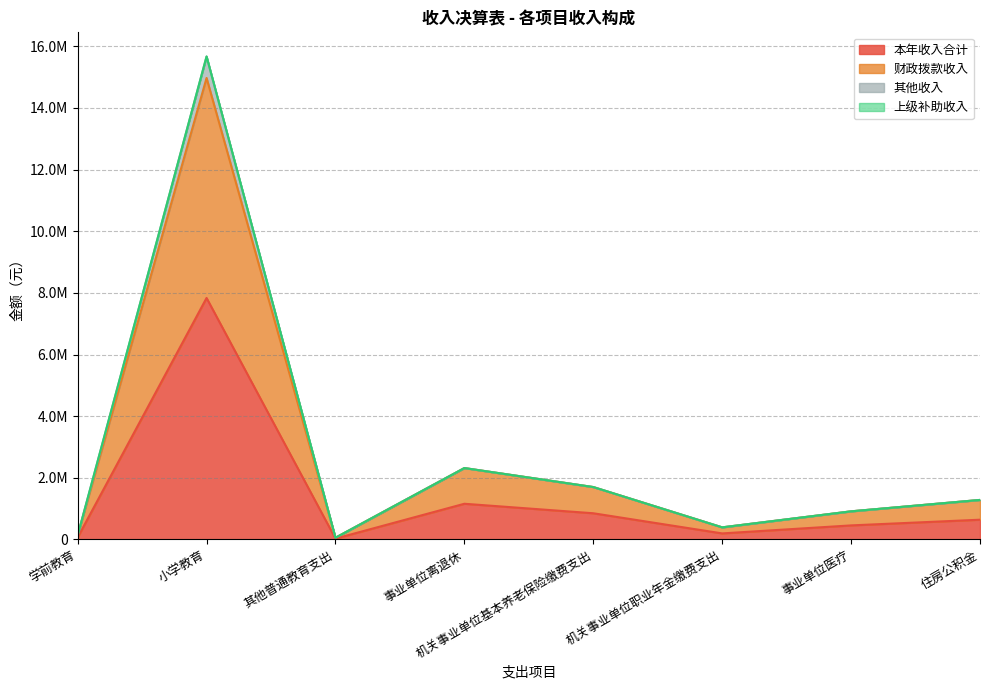

What is the spread (max minus min) of values at 事业单位离退休?

1158306.0